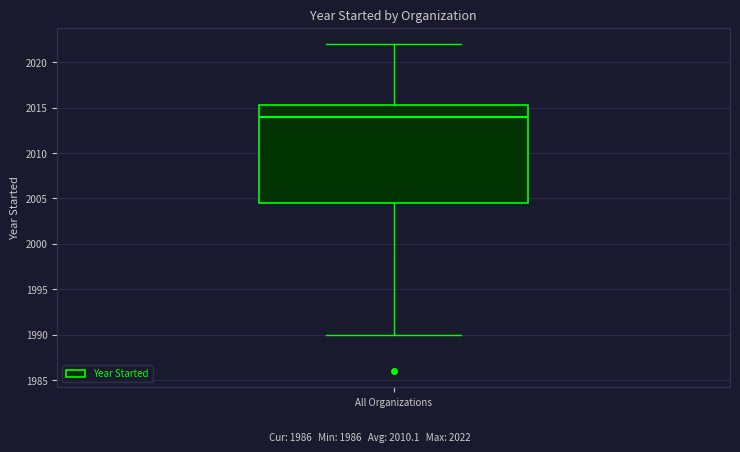

Where does the lower whisker of the box for All Organizations end on the y-axis? The values are not printed on the chart, so give them approximately, as read against the axis.

1990.0